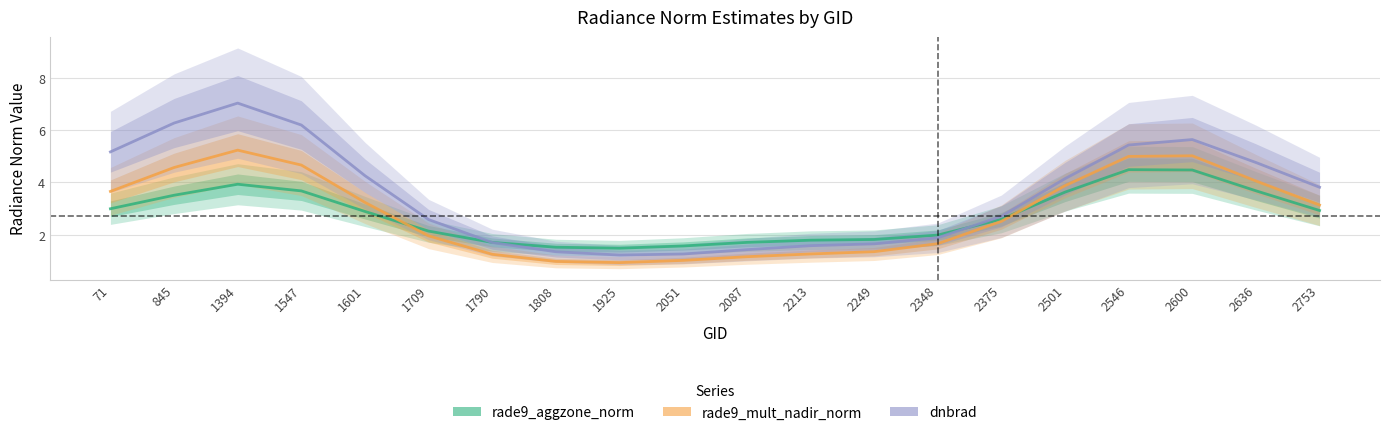

What is the value of the rade9_mult_nadir_norm point at the 7th from the left?

1.2